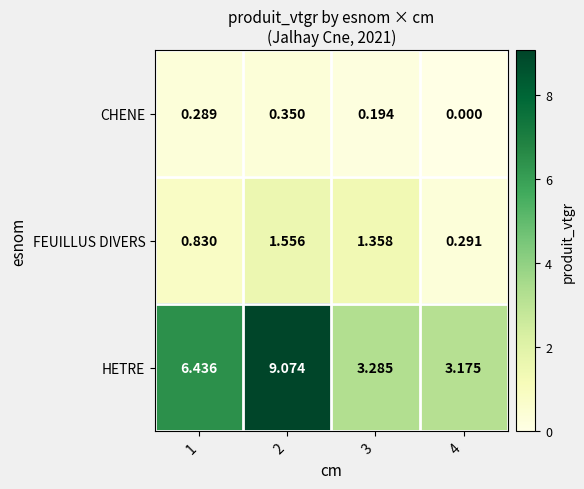

Between 3 and 4, which series saw the biggest shift?

FEUILLUS DIVERS